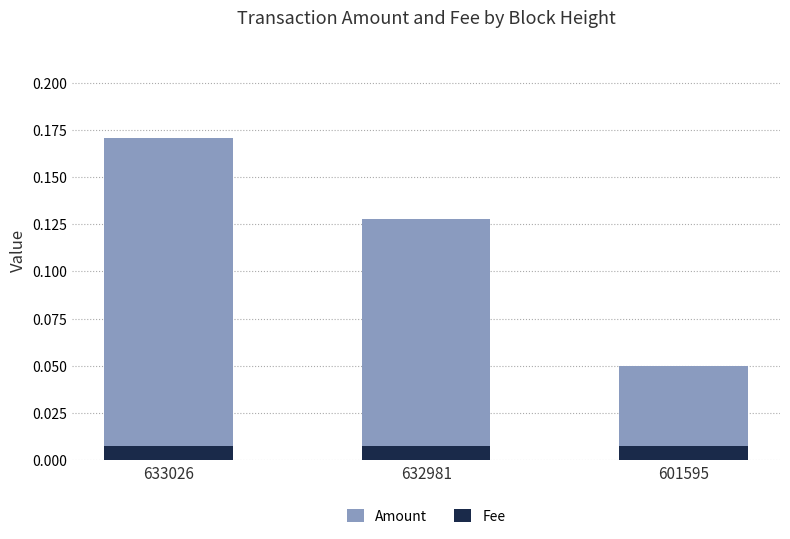

What value does the Amount series have at 601595?

0.1